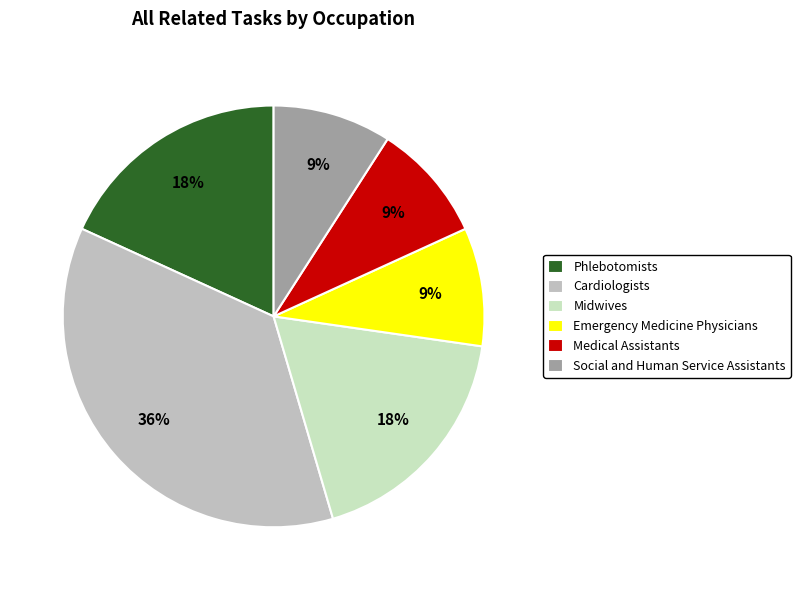

Count the number of slices in the pie.

6